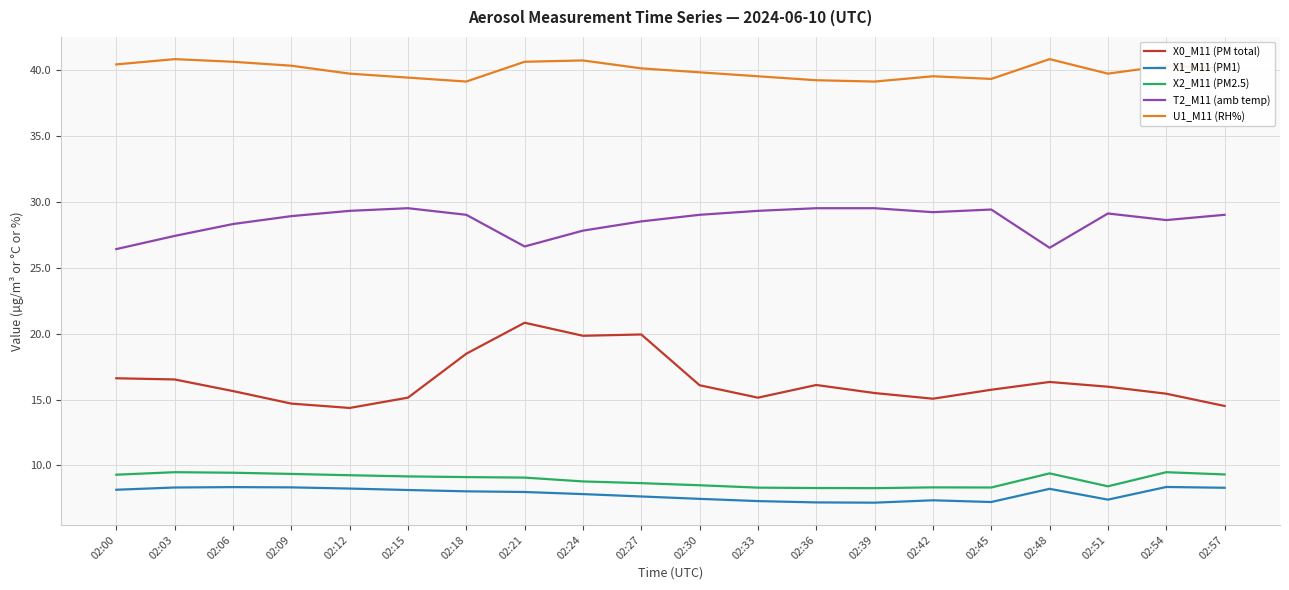

What is the difference between the maximum and minimum values in the X1_M11 (PM1) series?

1.2